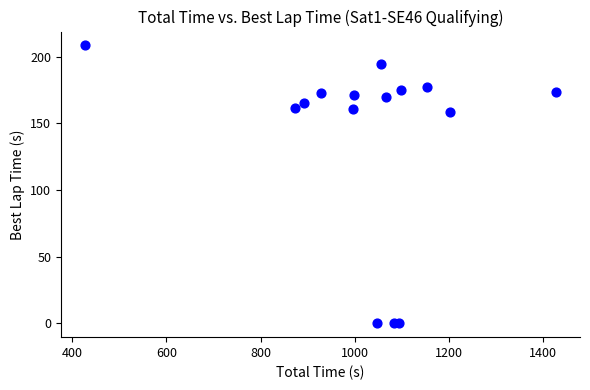

What is the range of Y values (max minus min)?

208.6